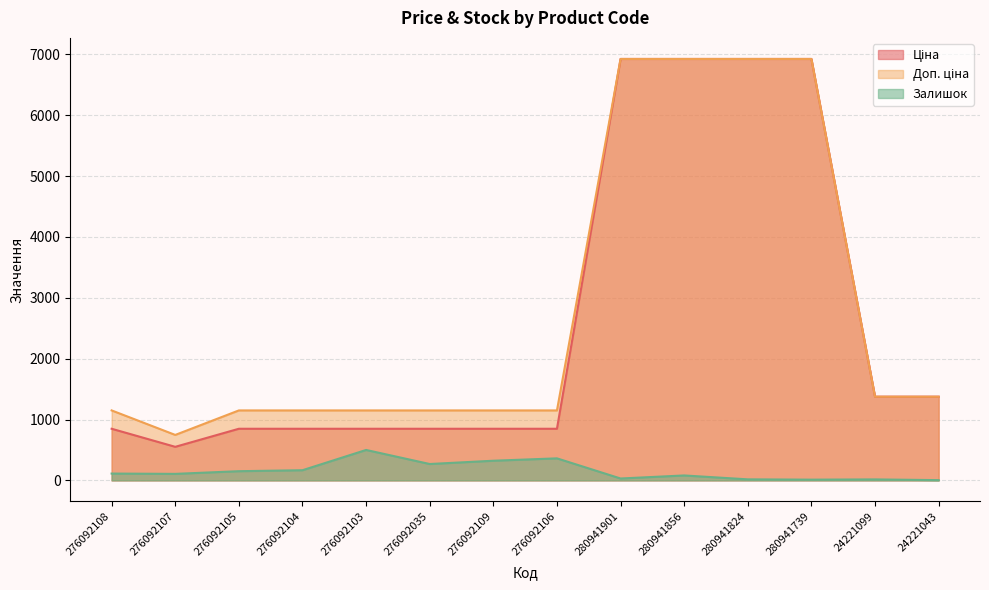

True or false: Залишок and Доп. ціна intersect in this chart.

False